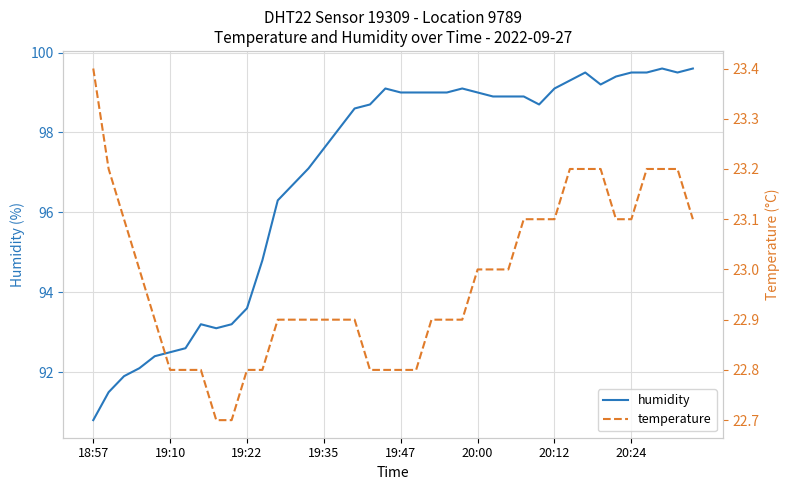

What position from the right is 8?

32